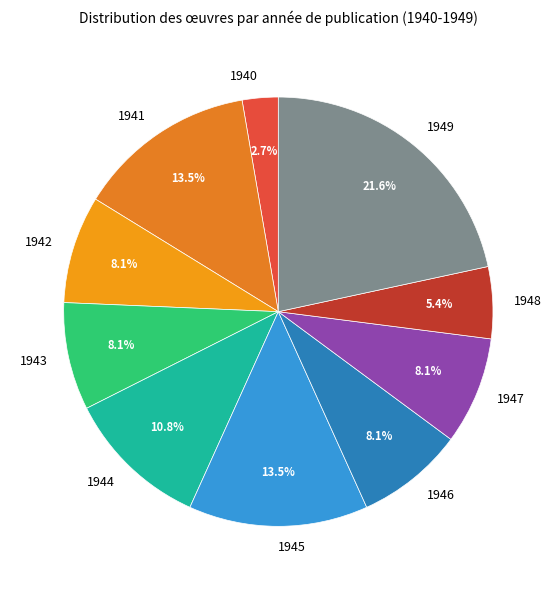

Do 1949 and 1945 together represent more than half of the pie?

No